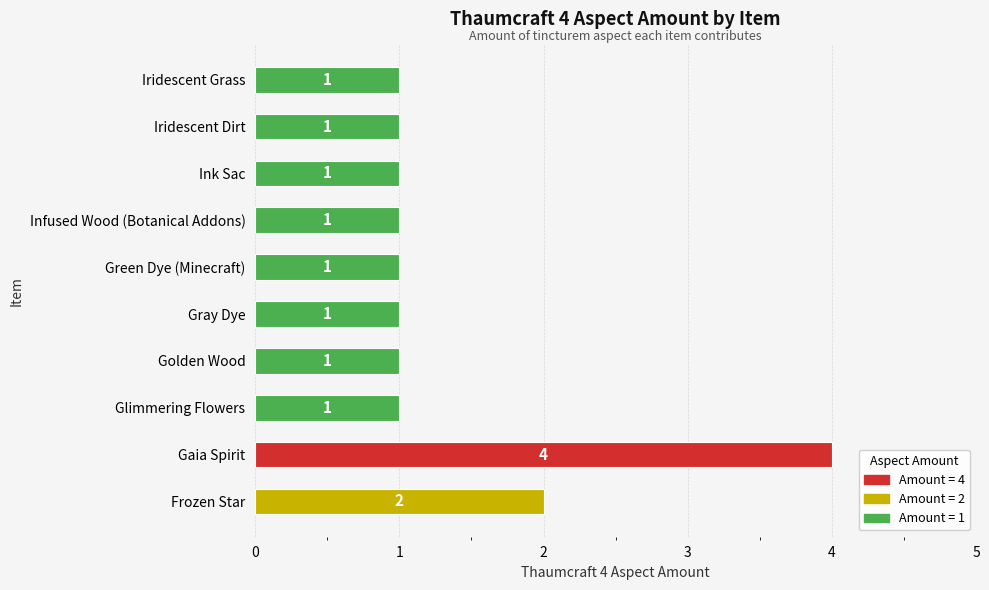

What value does the data have at Gaia Spirit?

4